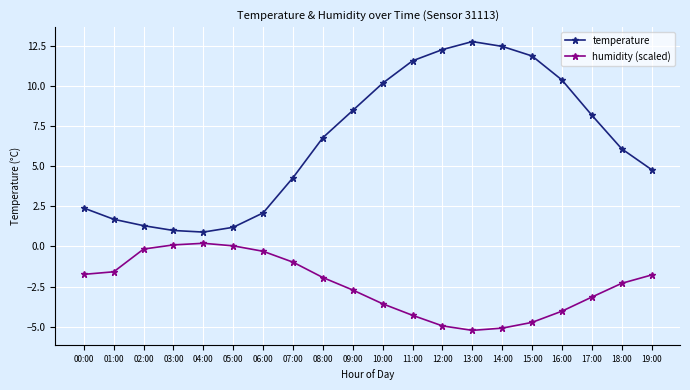

How many interior local peaks does the temperature series have?

1